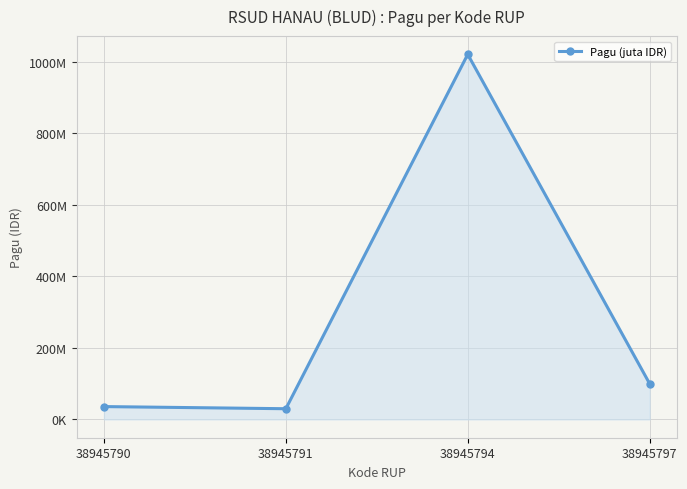

What is the value of the 4th point from the left?

100000000